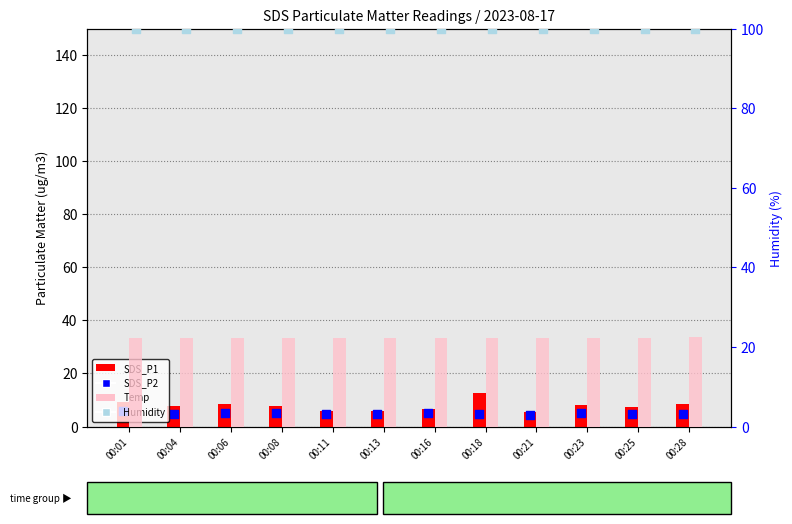

What are all the series names shown in the legend?

SDS_P1, SDS_P2, Temp, Humidity